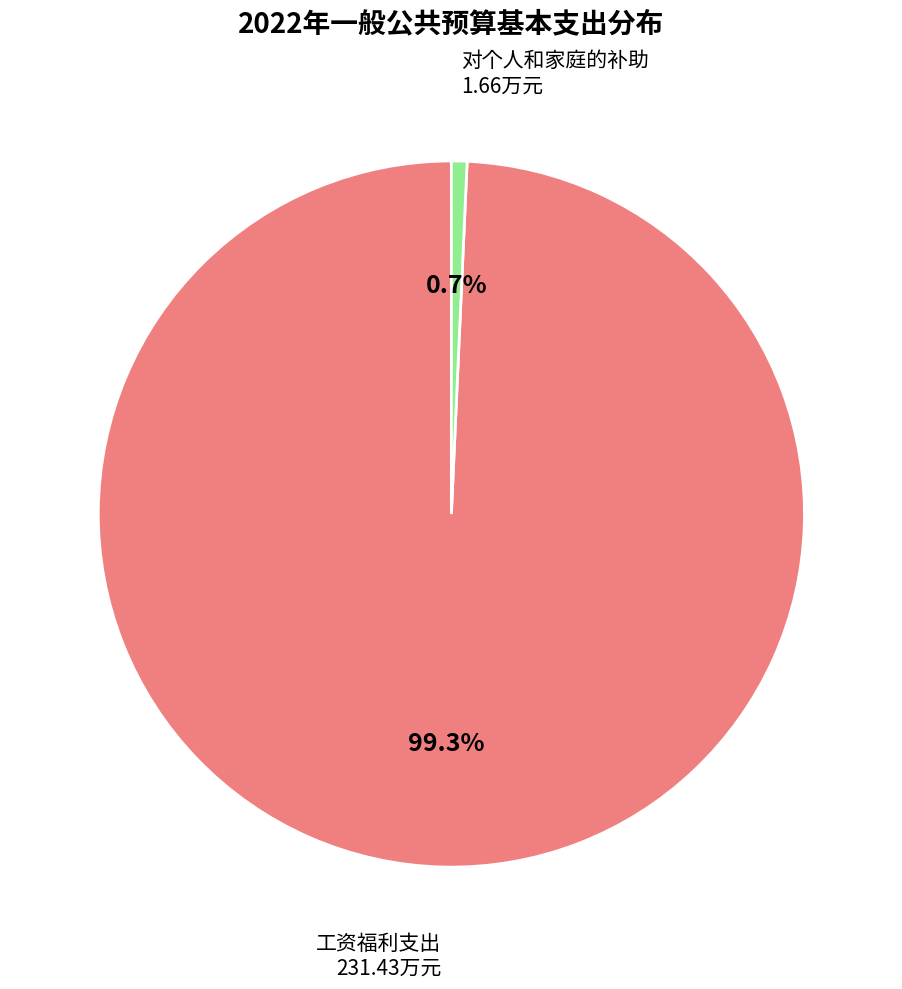

Is there a majority slice in this chart?

Yes